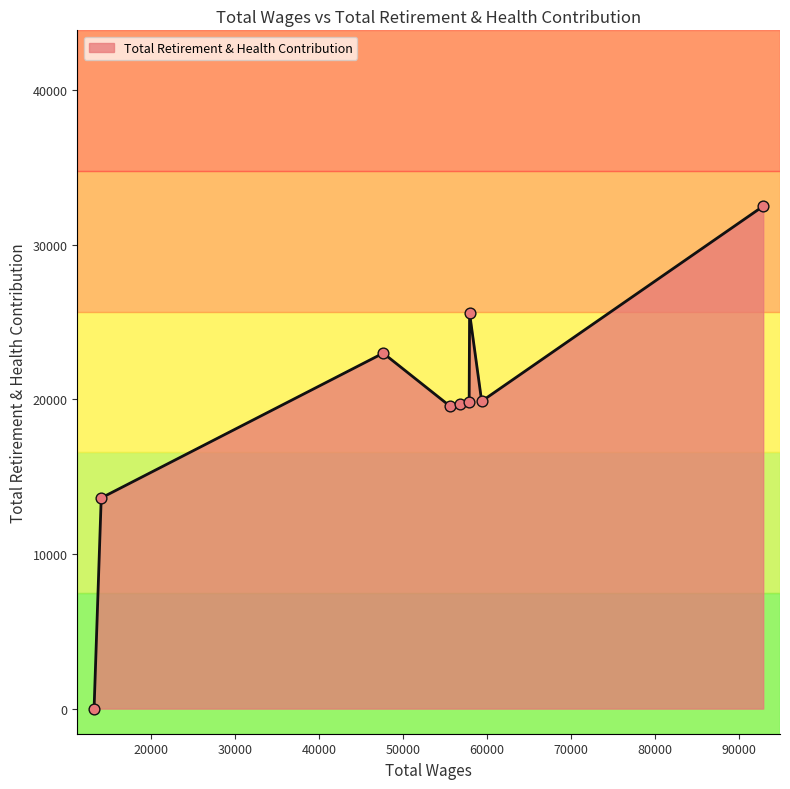

What is the difference between the maximum and minimum values?

32488